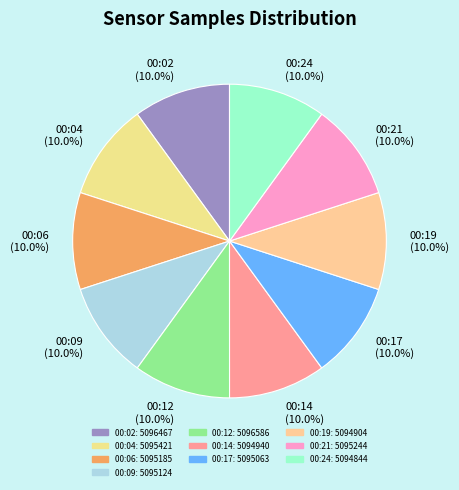

To the nearest percent, what percentage of the pie is 00:24?

10%